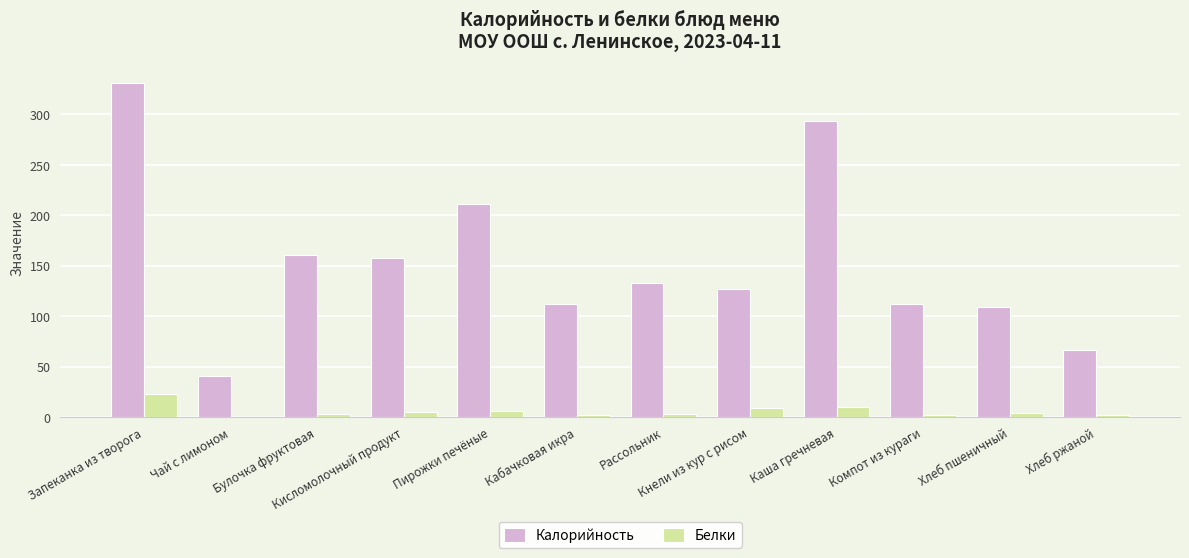

What is the sum of all Белки values?

70.5